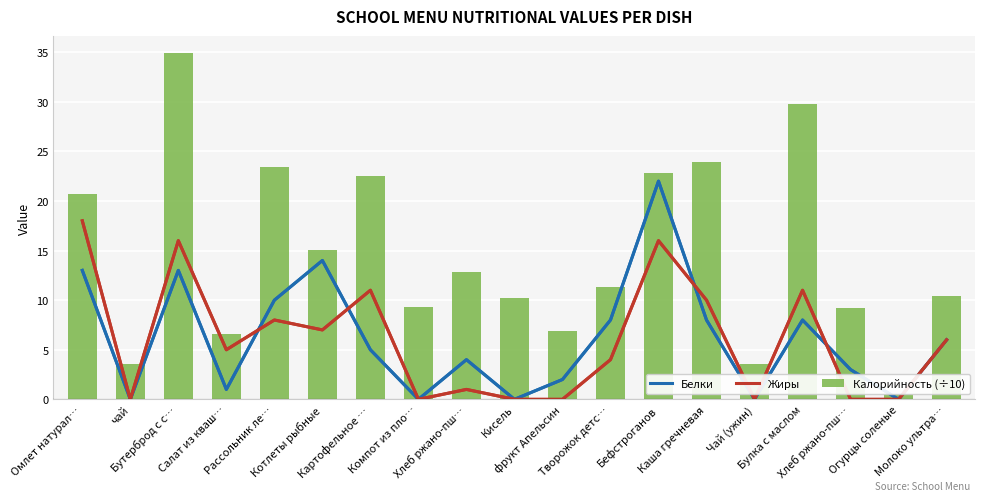

List the labels in order of Белки value, smallest first.

чай, Компот из пло…, Кисель, Чай (ужин), Огурцы соленые, Салат из кваш…, фрукт Апельсин, Хлеб ржано-пш…, Хлеб ржано-пш…, Картофельное …, Молоко ультра…, Творожок детс…, Каша гречневая, Булка с маслом, Рассольник ле…, Омлет натурал…, Бутерброд с с…, Котлеты рыбные, Бефстроганов